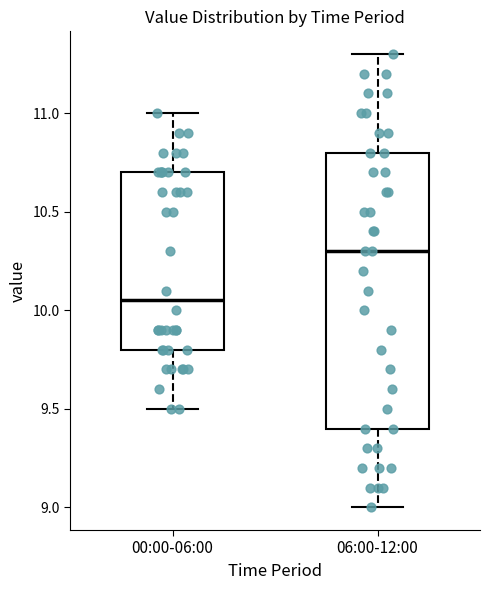

Where does the upper whisker of the box for 00:00-06:00 end on the y-axis? The values are not printed on the chart, so give them approximately, as read against the axis.

11.00